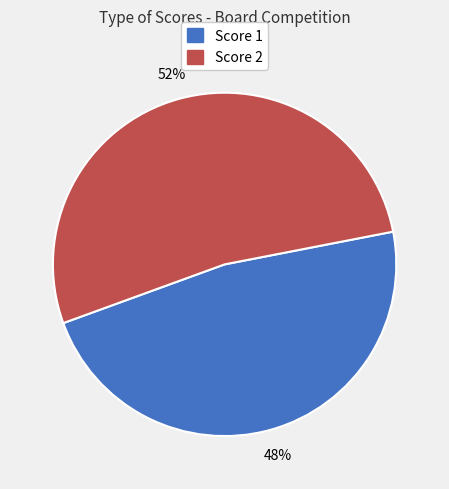

To the nearest percent, what is the average slice percentage?

50%